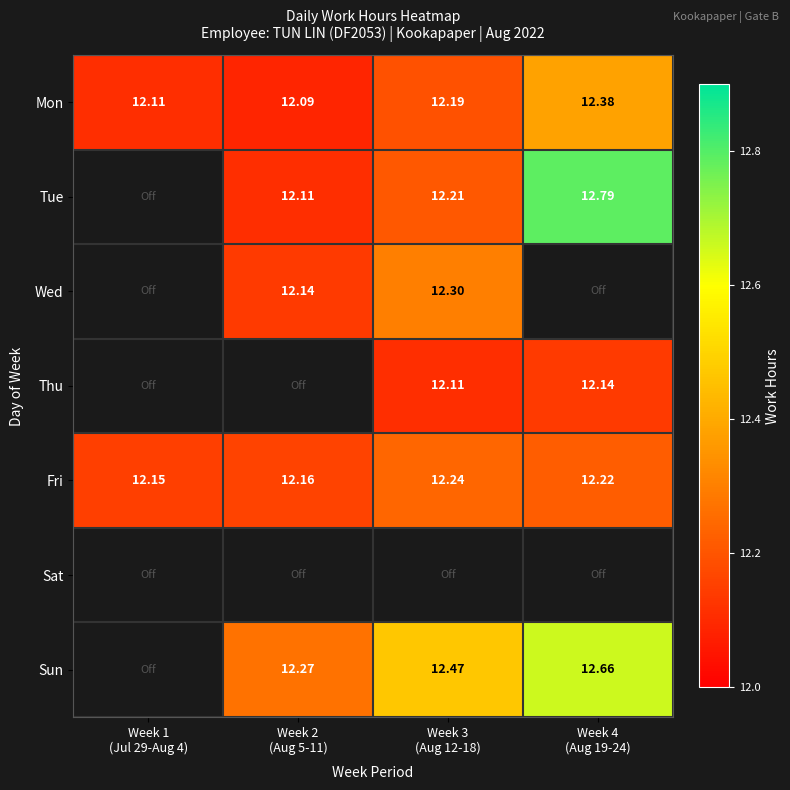

Is it true that Mon equals 12.1 at Week 1 (Jul 29-Aug 4)?

True